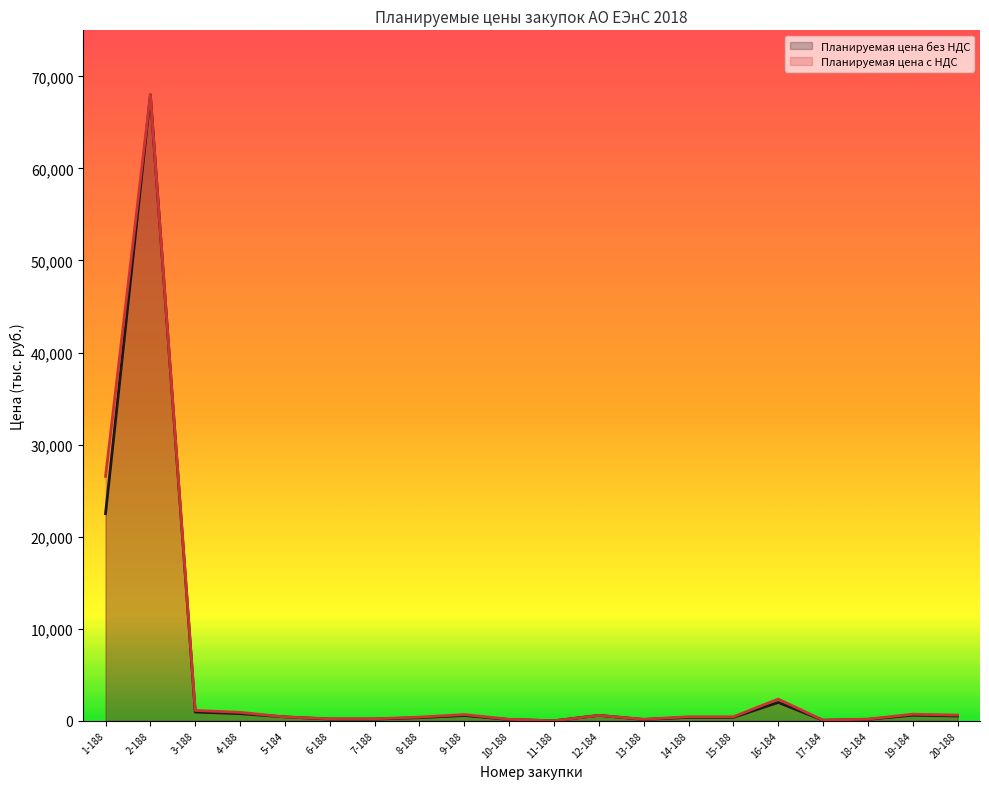

At which label does Планируемая цена без НДС reach its peak?

2-188